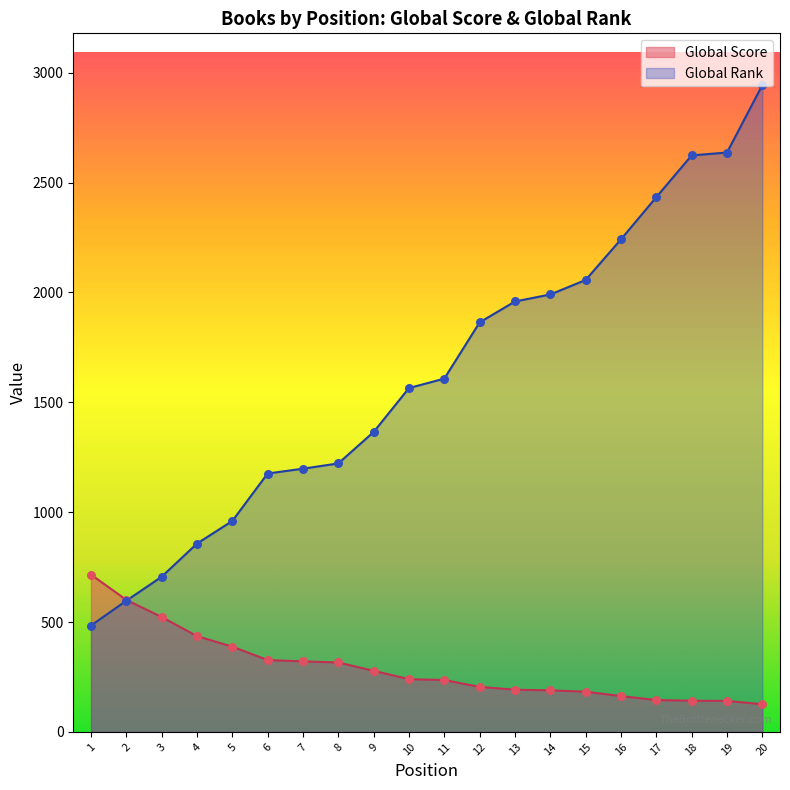

What are all the series names shown in the legend?

Global Score, Global Rank